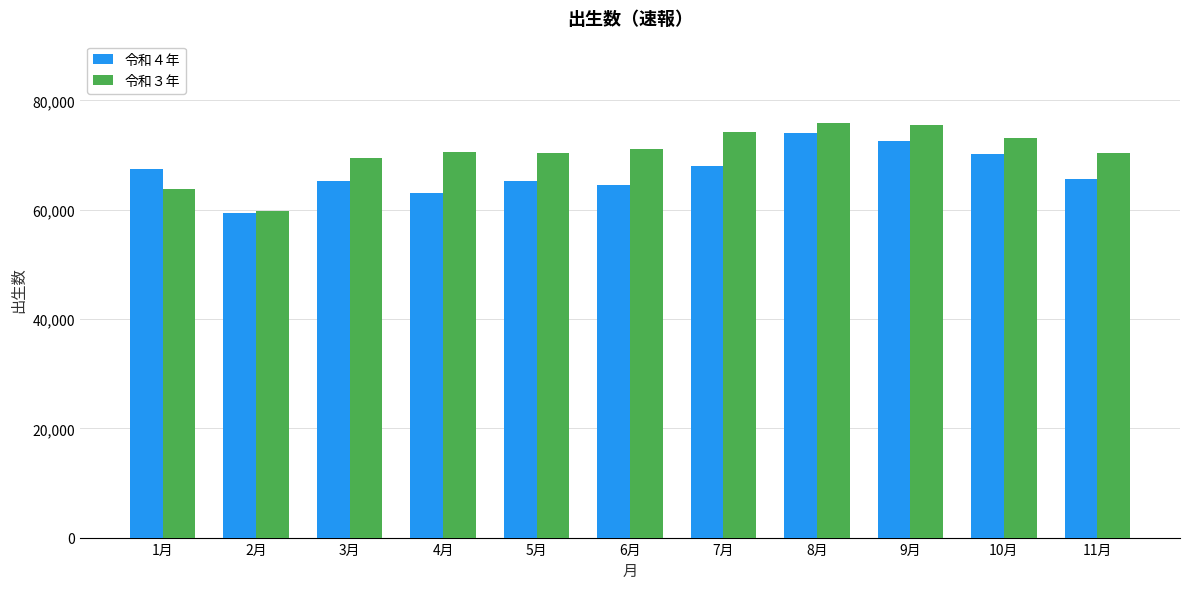

What is the average value of the 令和４年 series?

66870